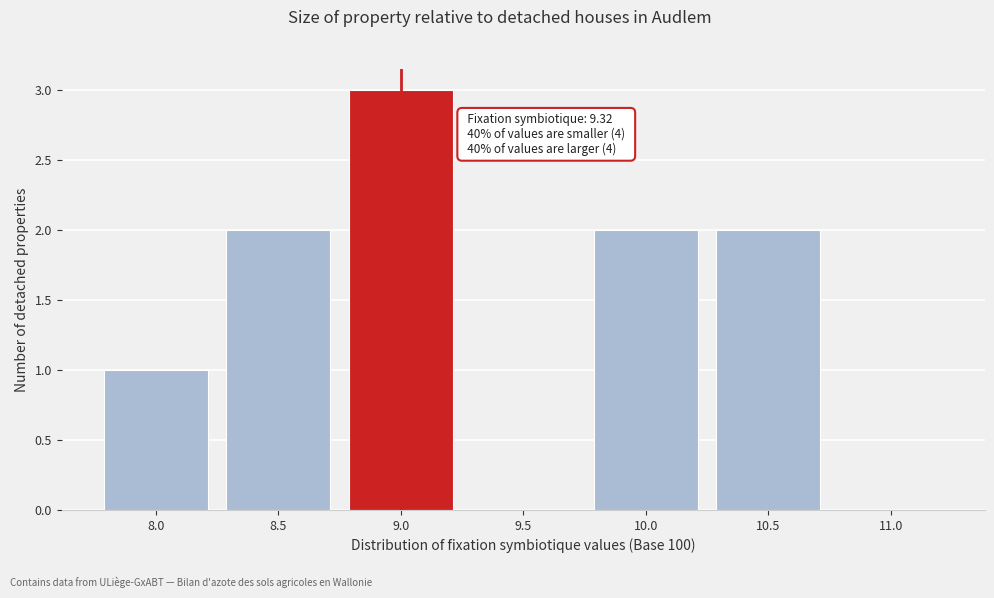

Reading left to right, transcribe all the data shown in this chart.

8.0=1	8.5=2	9.0=3	9.5=0	10.0=2	10.5=2	11.0=0